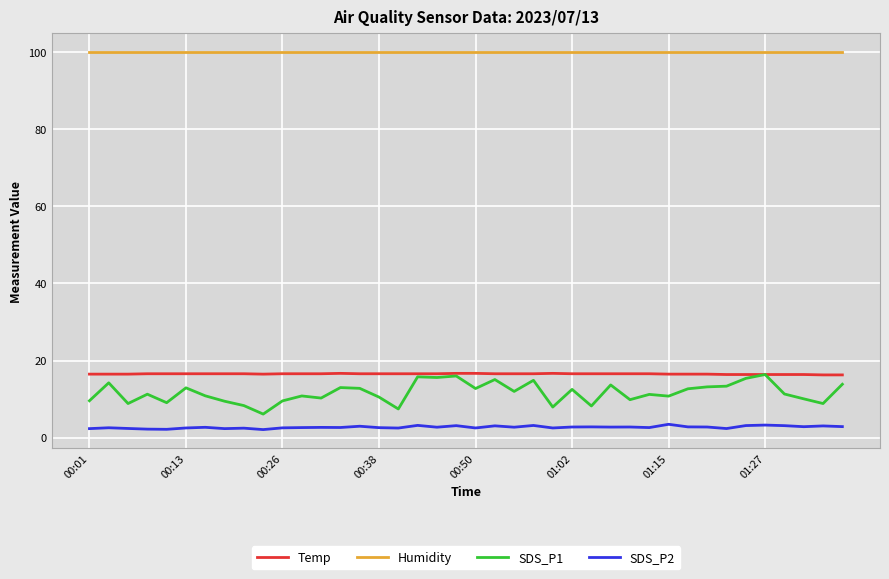

What is the greatest value displayed?

99.9